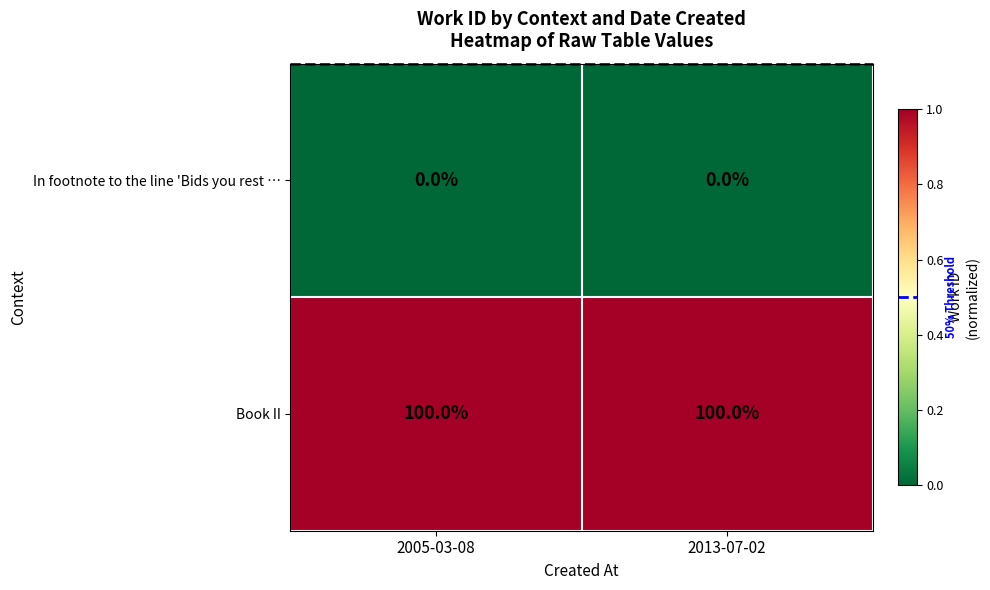

Is the value of Book II at 2013-07-02 greater than the value of In footnote to the line 'Bids you rest … at 2013-07-02?

Yes